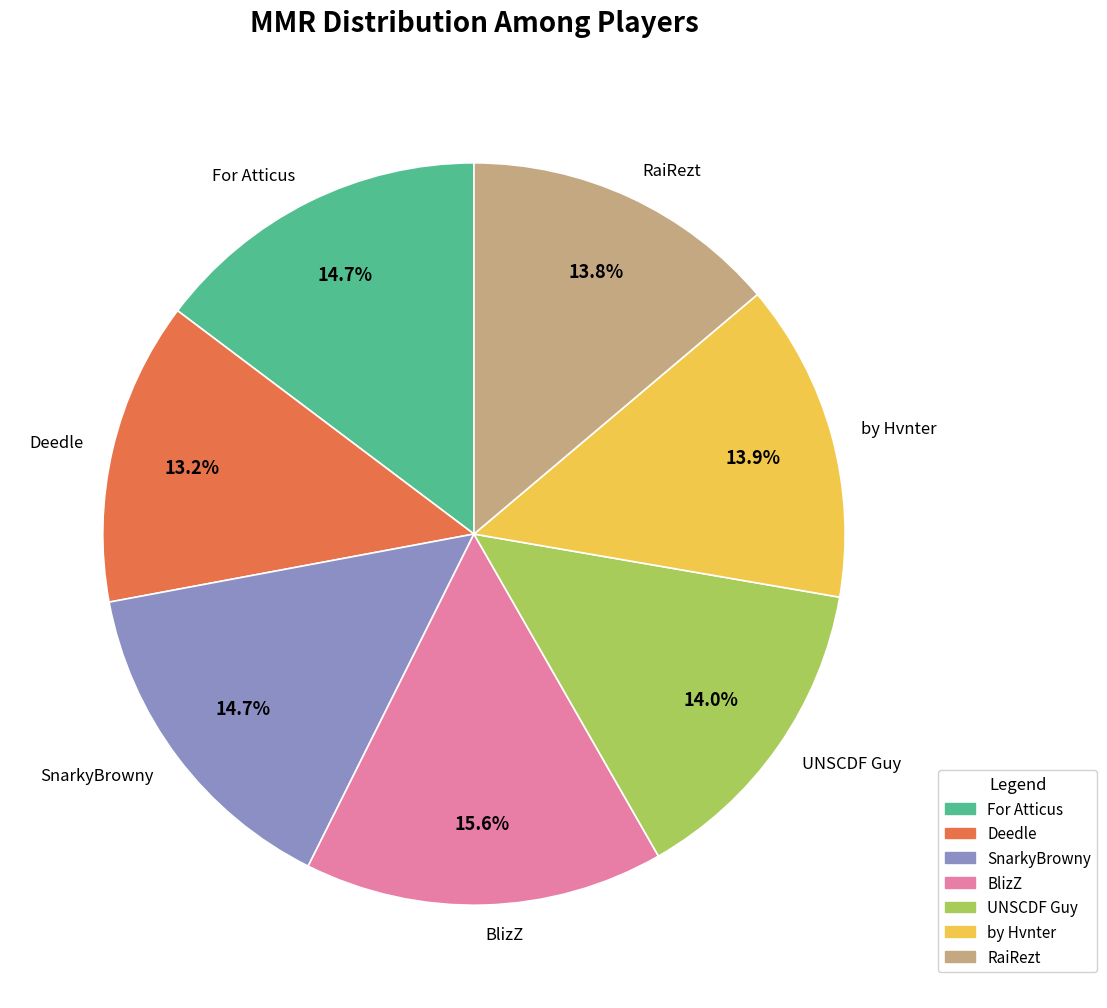

How many segments does this pie chart have?

7